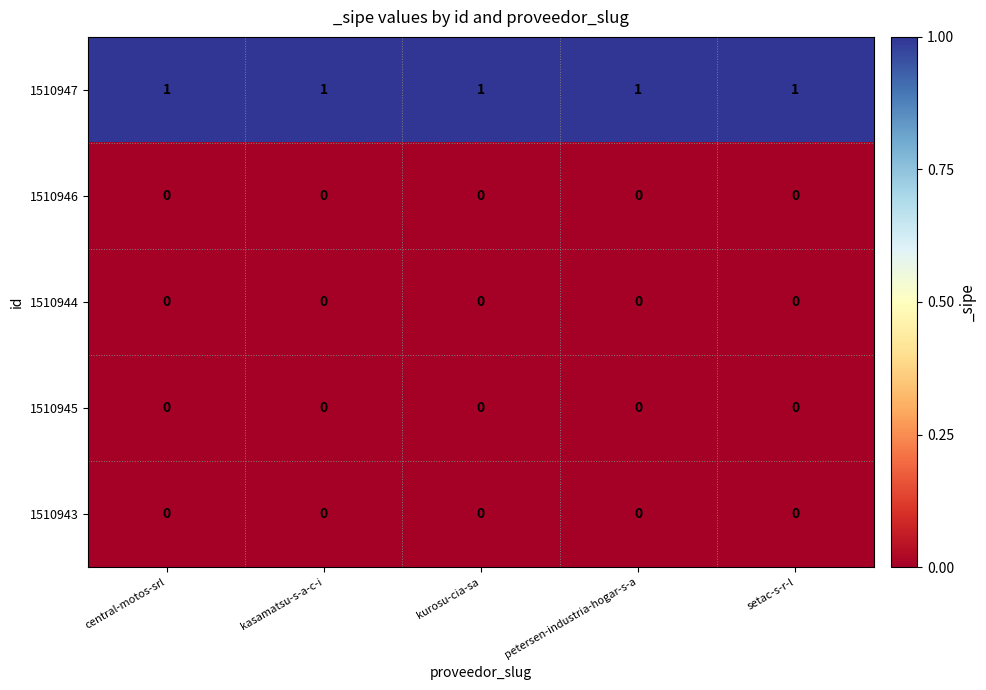

At how many categories does at least one series exceed 0?

5